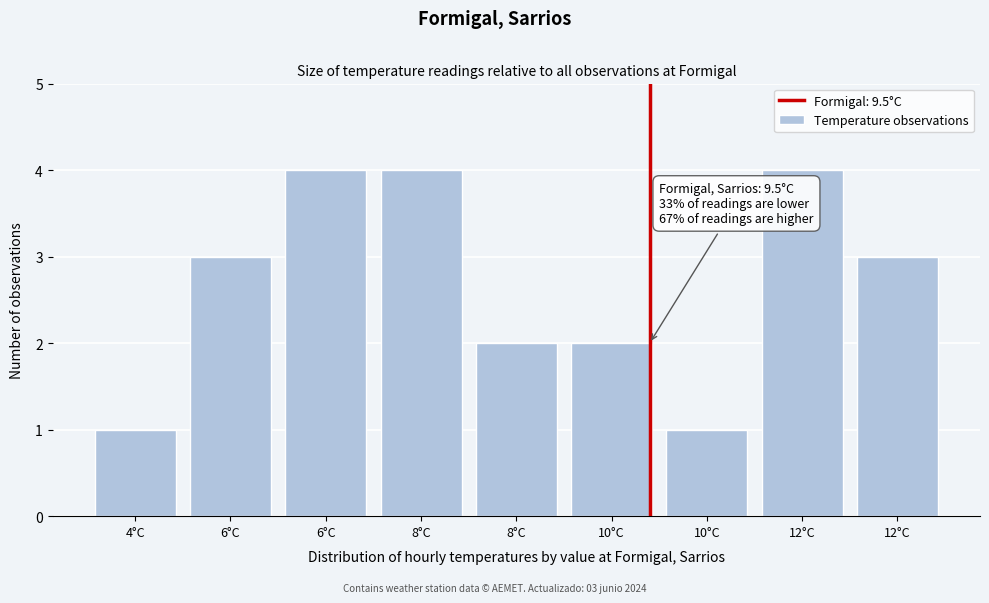

How many bars are there in total?

9